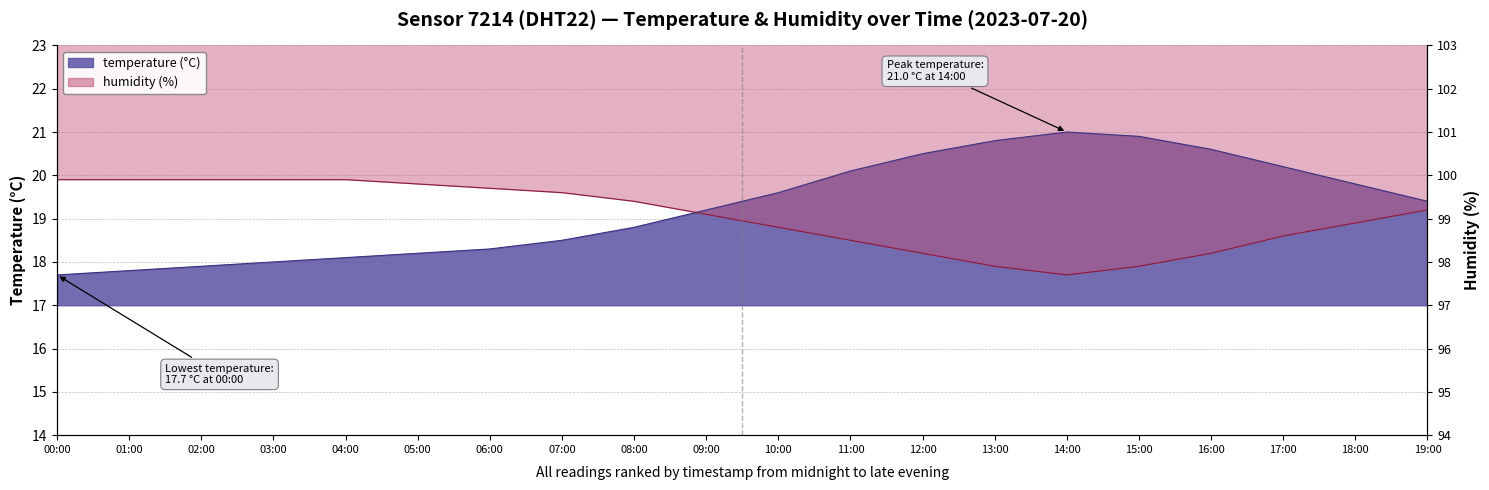

What is the label of the 16th point from the right?

04:00